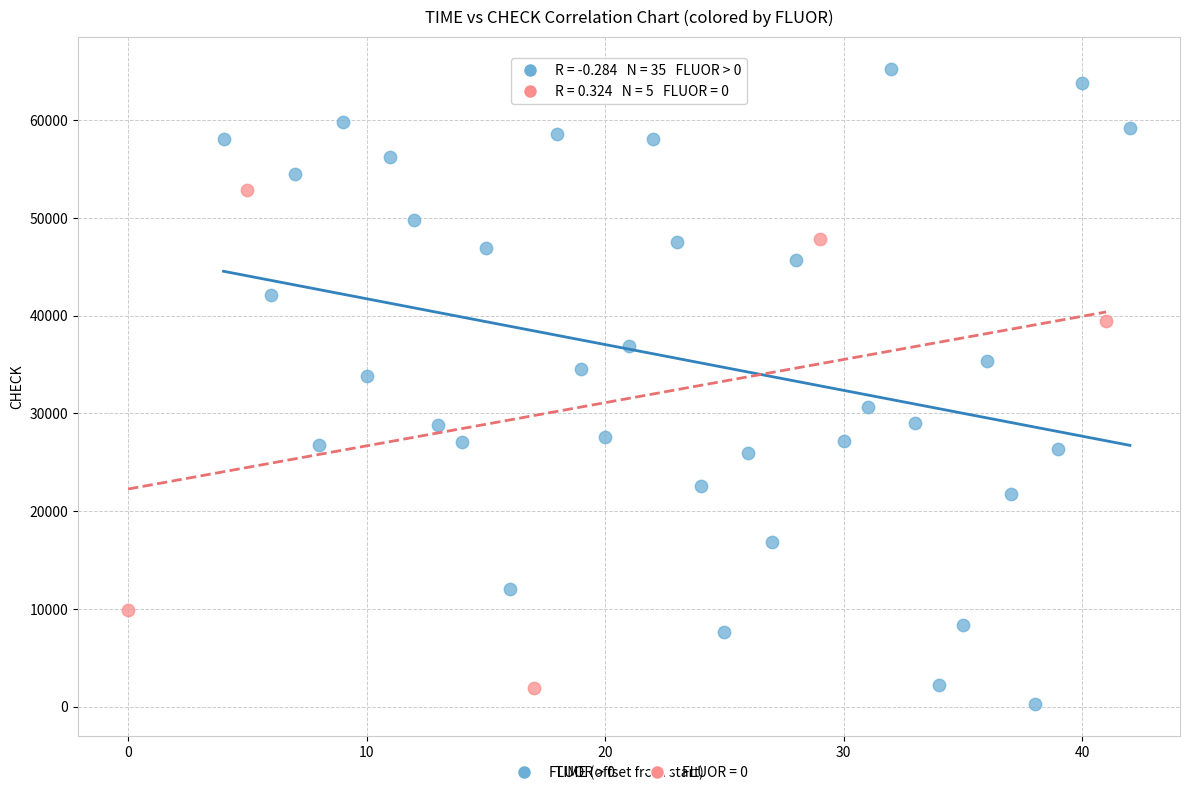

Which series has the widest spread of Y values?

FLUOR > 0